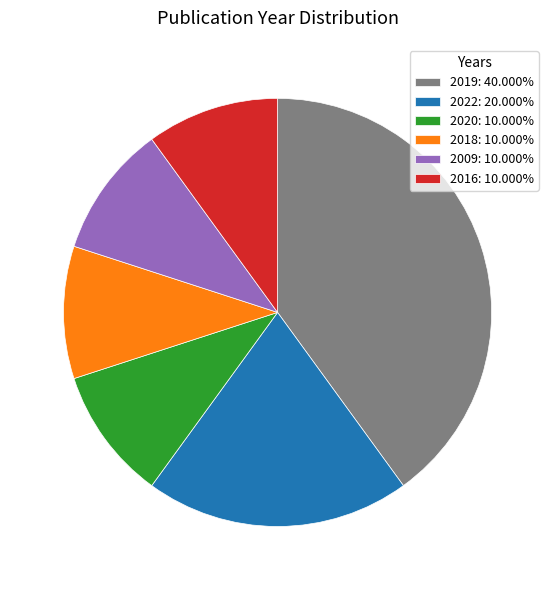

Combined, do 2022: 20.000% and 2020: 10.000% account for over 50%?

No